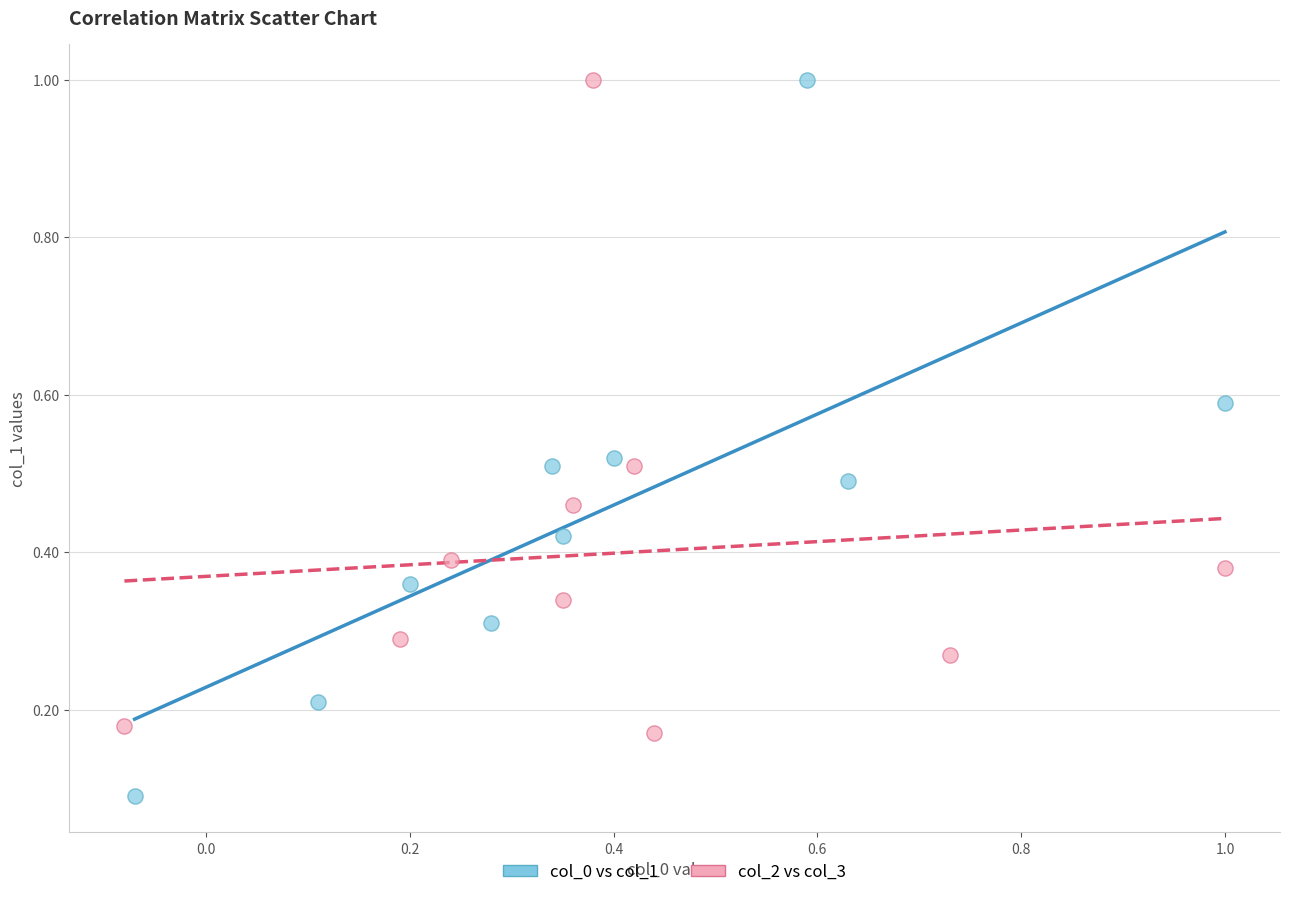

Which series has the widest spread of Y values?

col_0 vs col_1